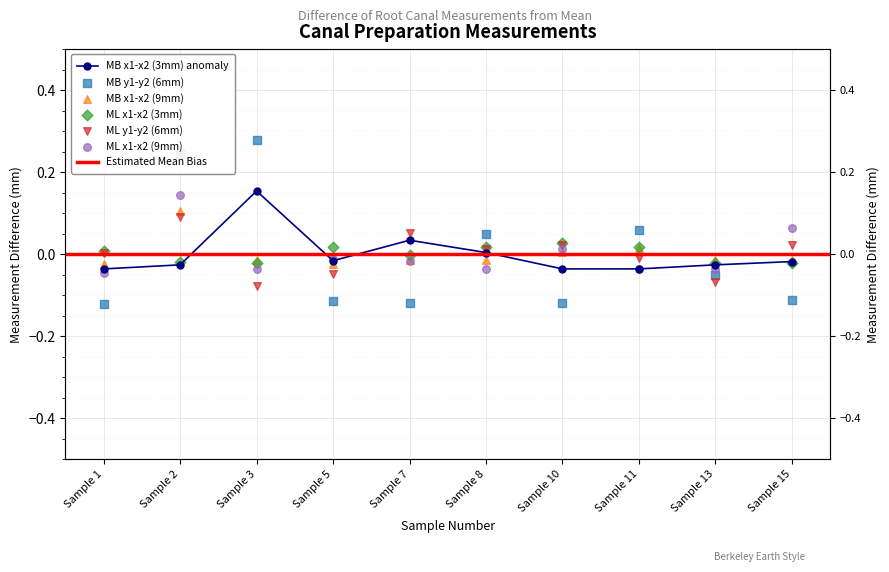

Which series has the largest Y range (max minus min)?

MB y1-y2 (6mm)